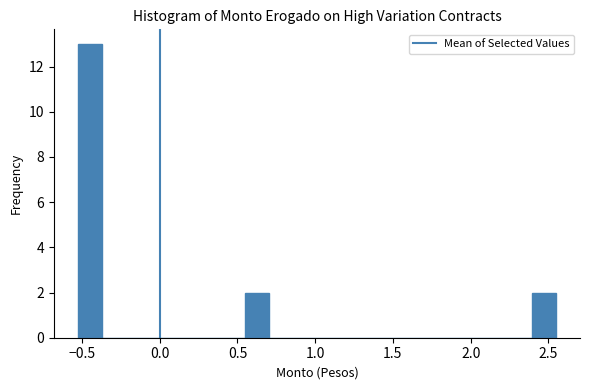

Around what value on the x-axis is the tallest bar? Give the approximate position of its centre, as read against the axis.

-0.45